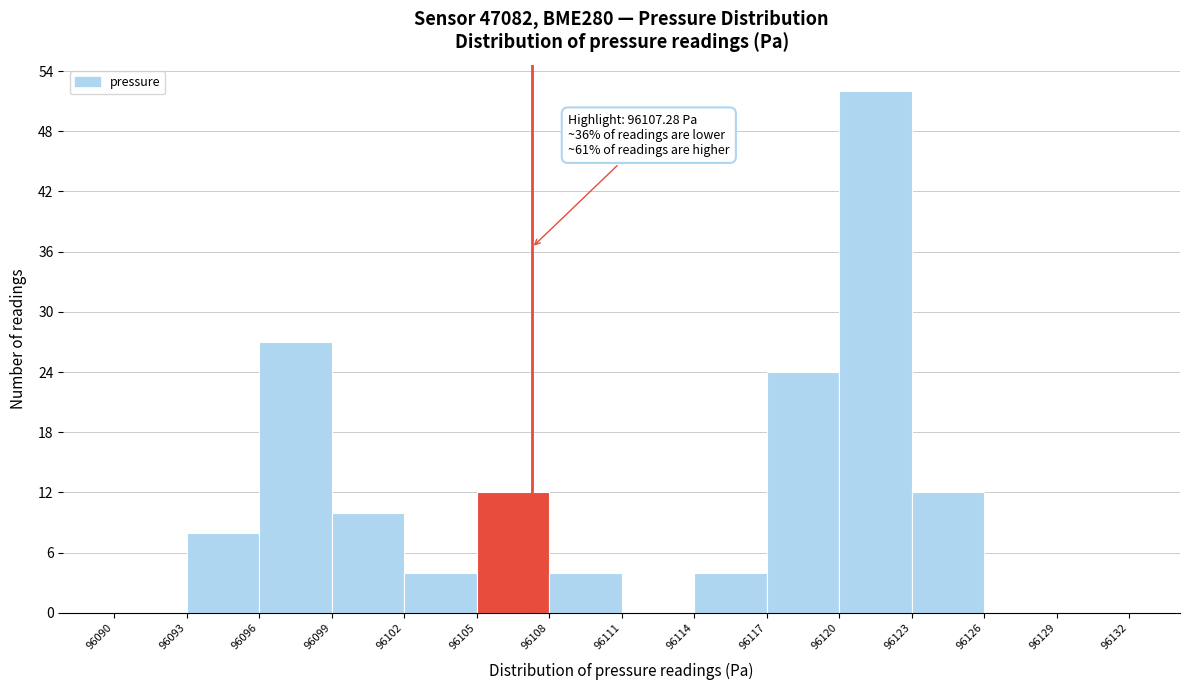

Which range on the x-axis has the tallest bar?

96120 to 96123